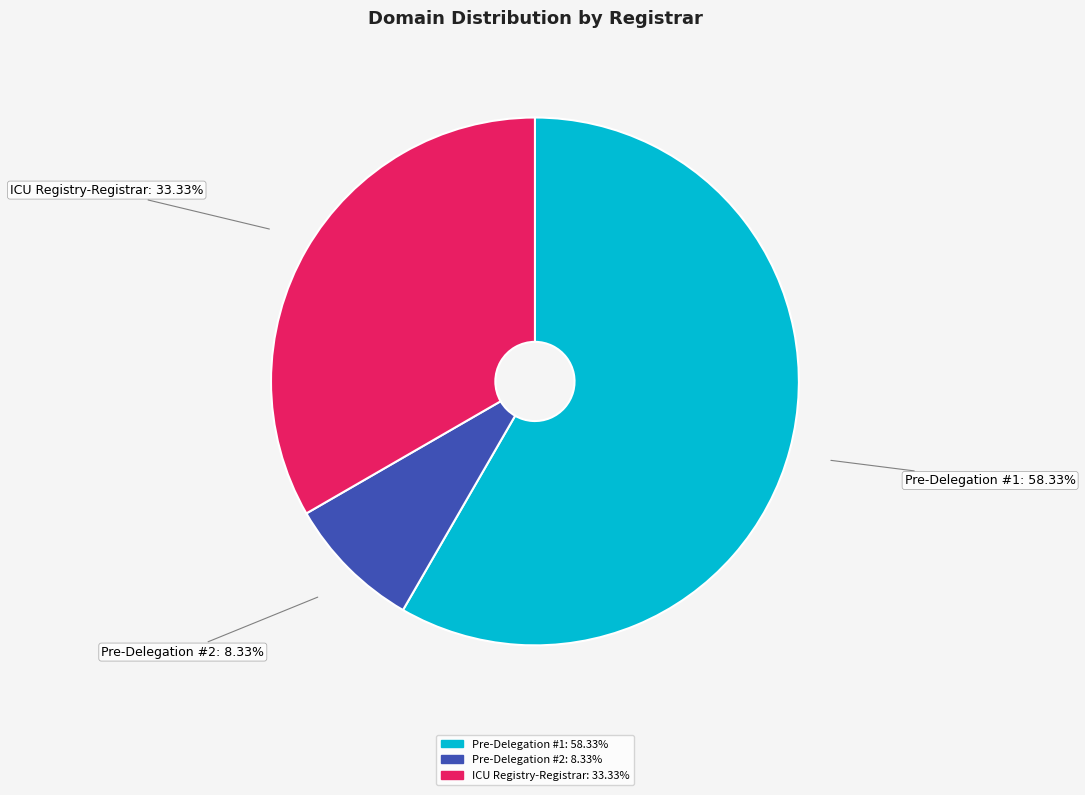

Which category has the smallest portion of the pie?

Pre-Delegation #2: 8.33%